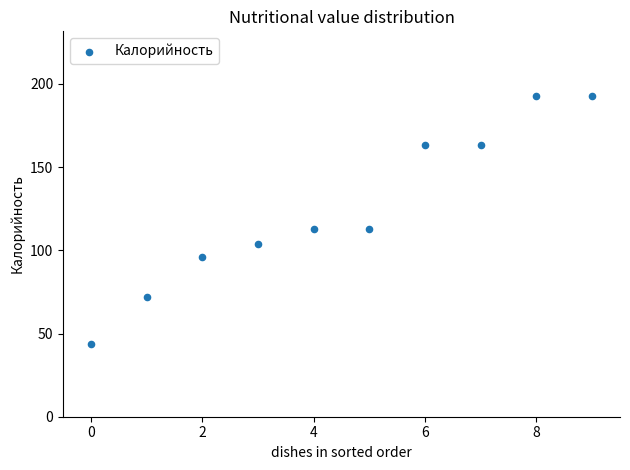

What is the range of Y values (max minus min)?

149